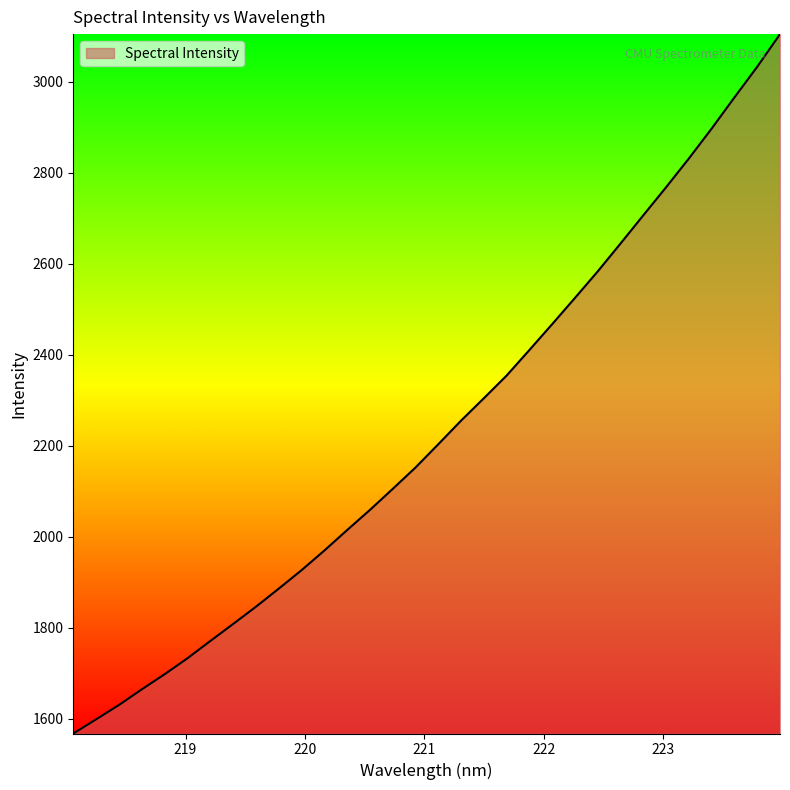

What is the smallest value displayed?

1567.8